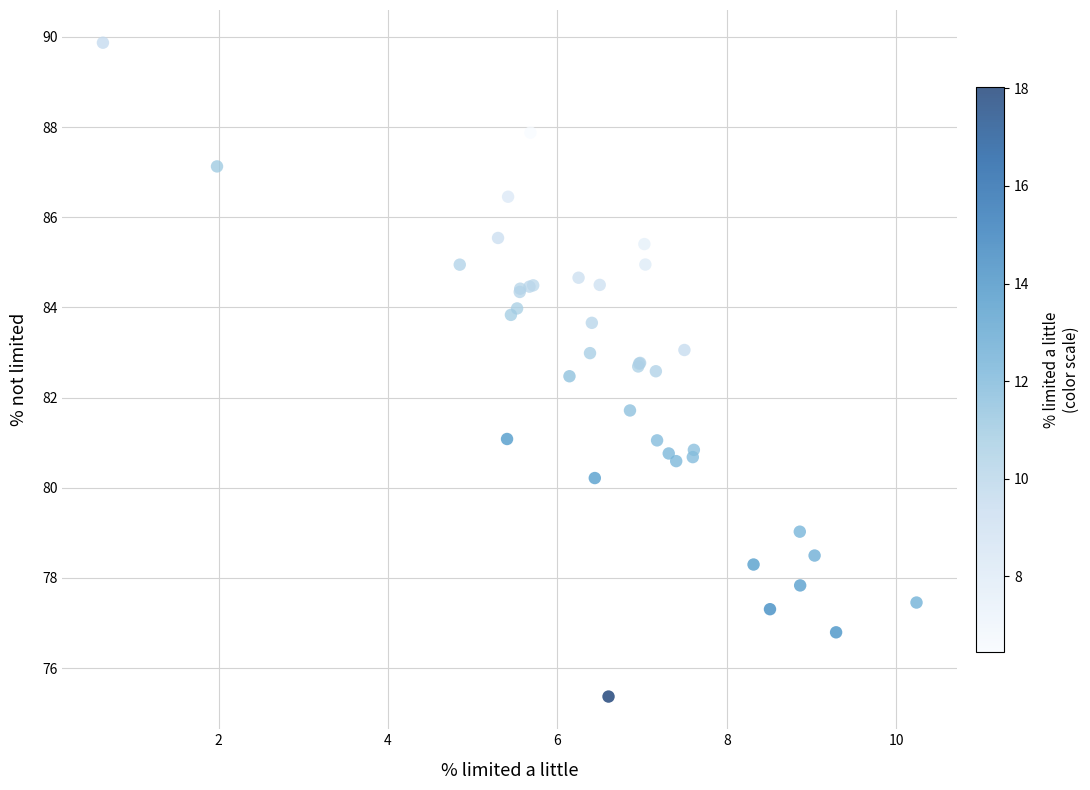

What Y value in the scatter plot is closest to 82?

81.7